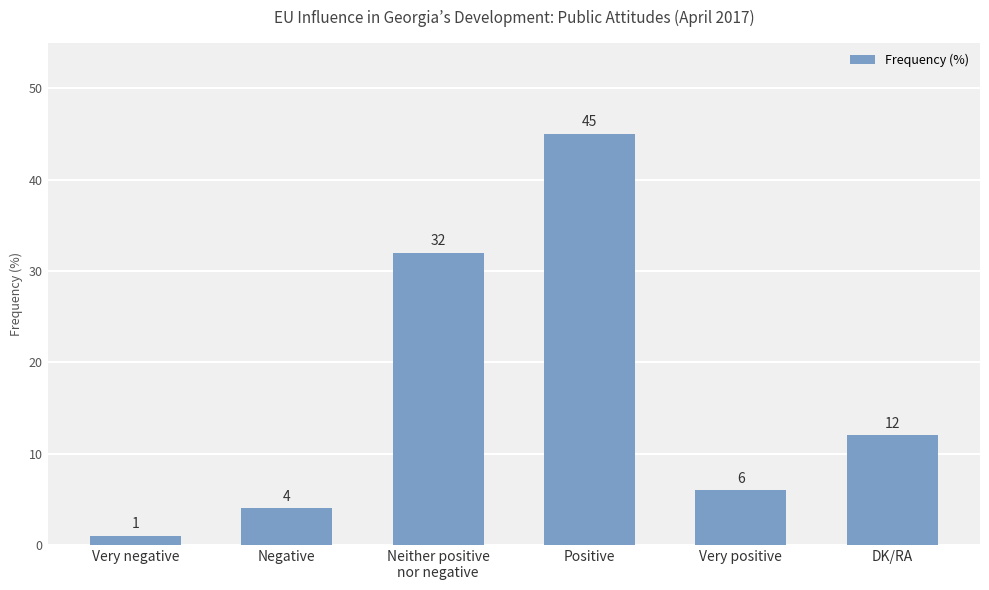

Reading left to right, extract all data points from this chart.

Very negative=1	Negative=4	Neither positive
nor negative=32	Positive=45	Very positive=6	DK/RA=12